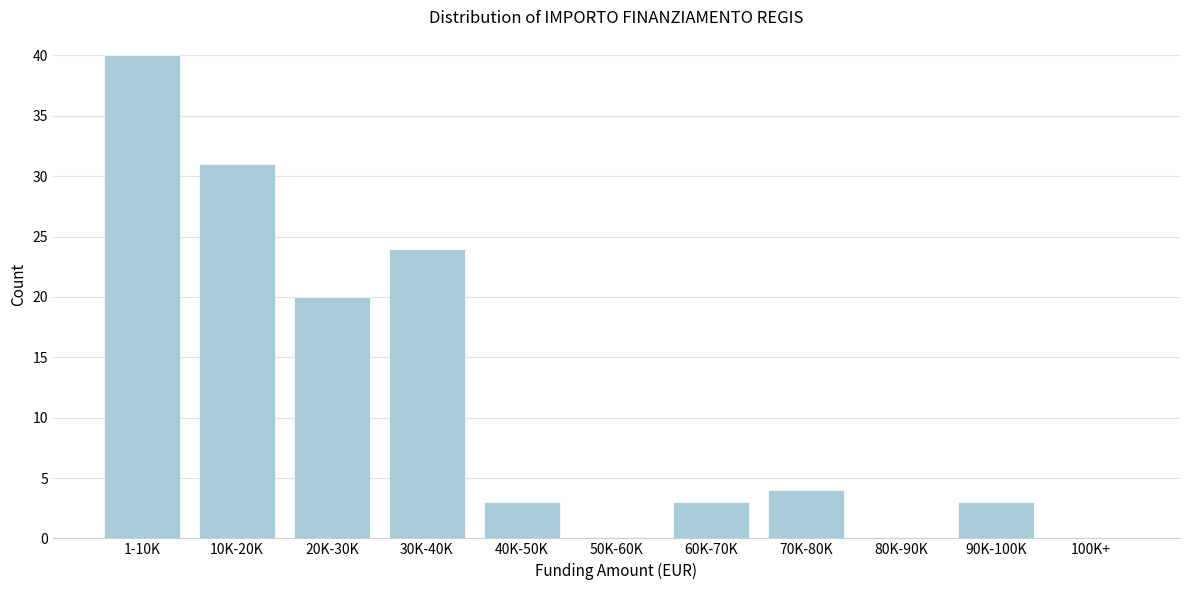

Reading left to right, what are all the values shown in this chart?

1-10K=40	10K-20K=31	20K-30K=20	30K-40K=24	40K-50K=3	50K-60K=0	60K-70K=3	70K-80K=4	80K-90K=0	90K-100K=3	100K+=0